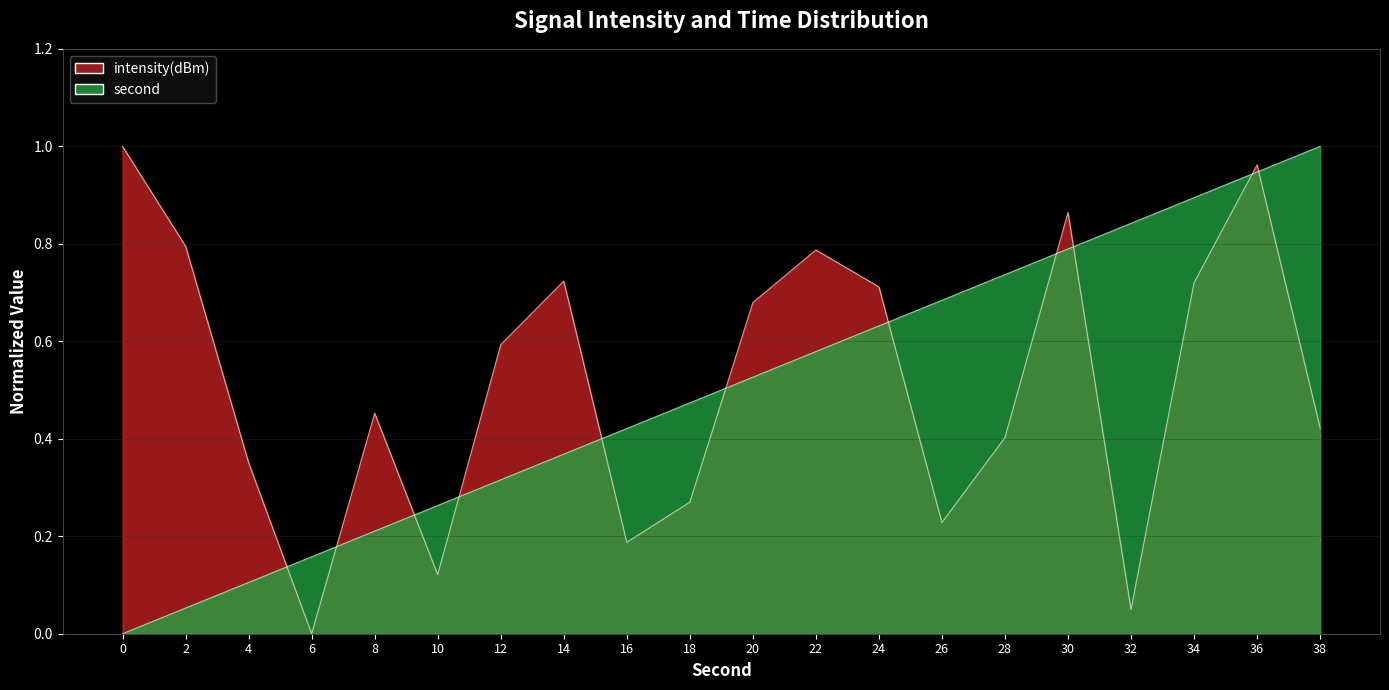

How many values in second are above zero?

19